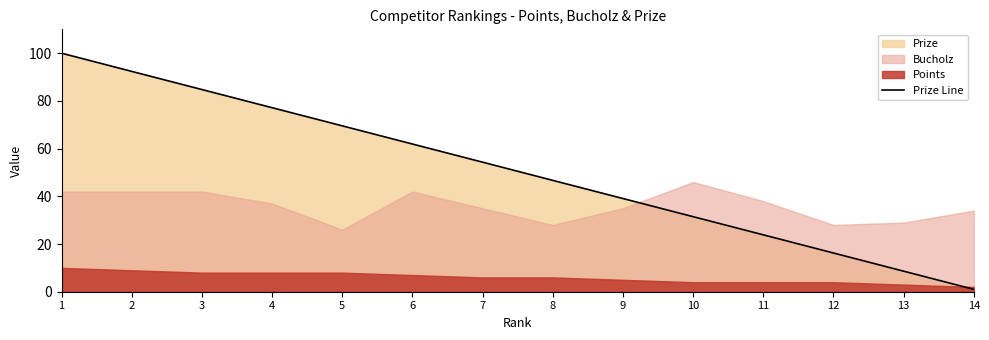

What is the greatest value displayed?

100.0